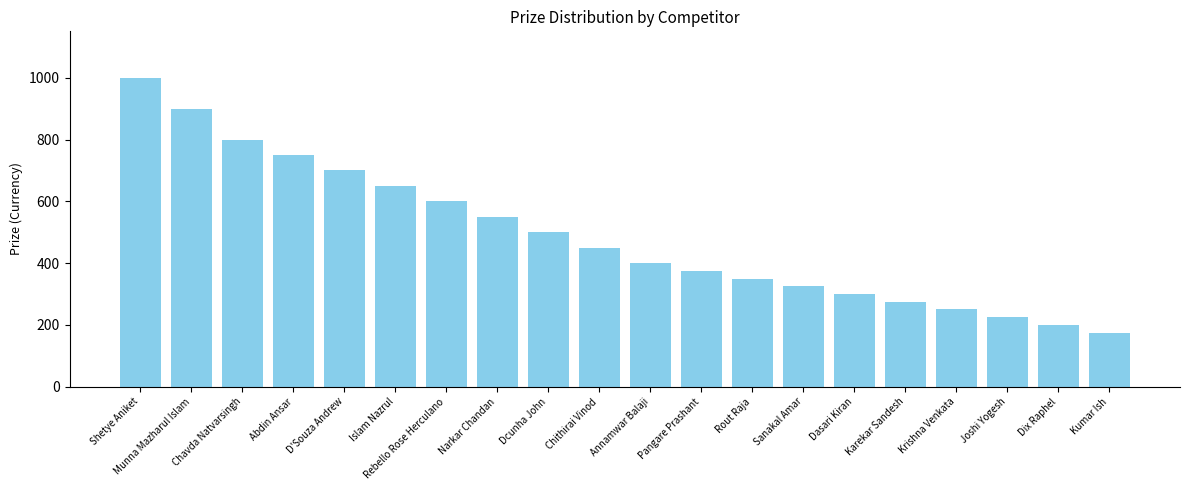

Where does the data first go above 450?

Shetye Aniket